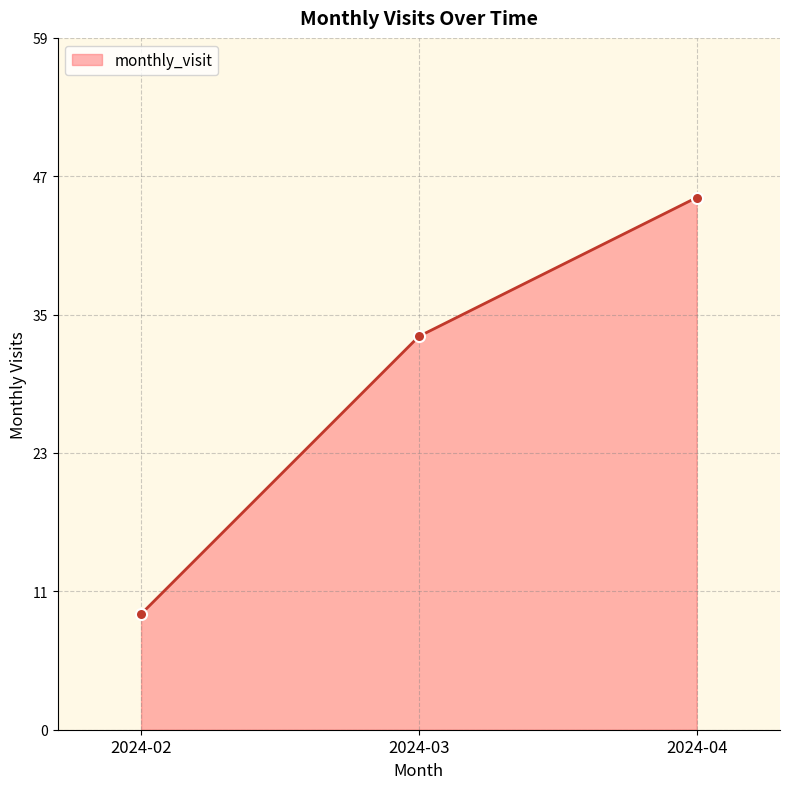

Rank the categories by value from lowest to highest.

2024-02, 2024-03, 2024-04